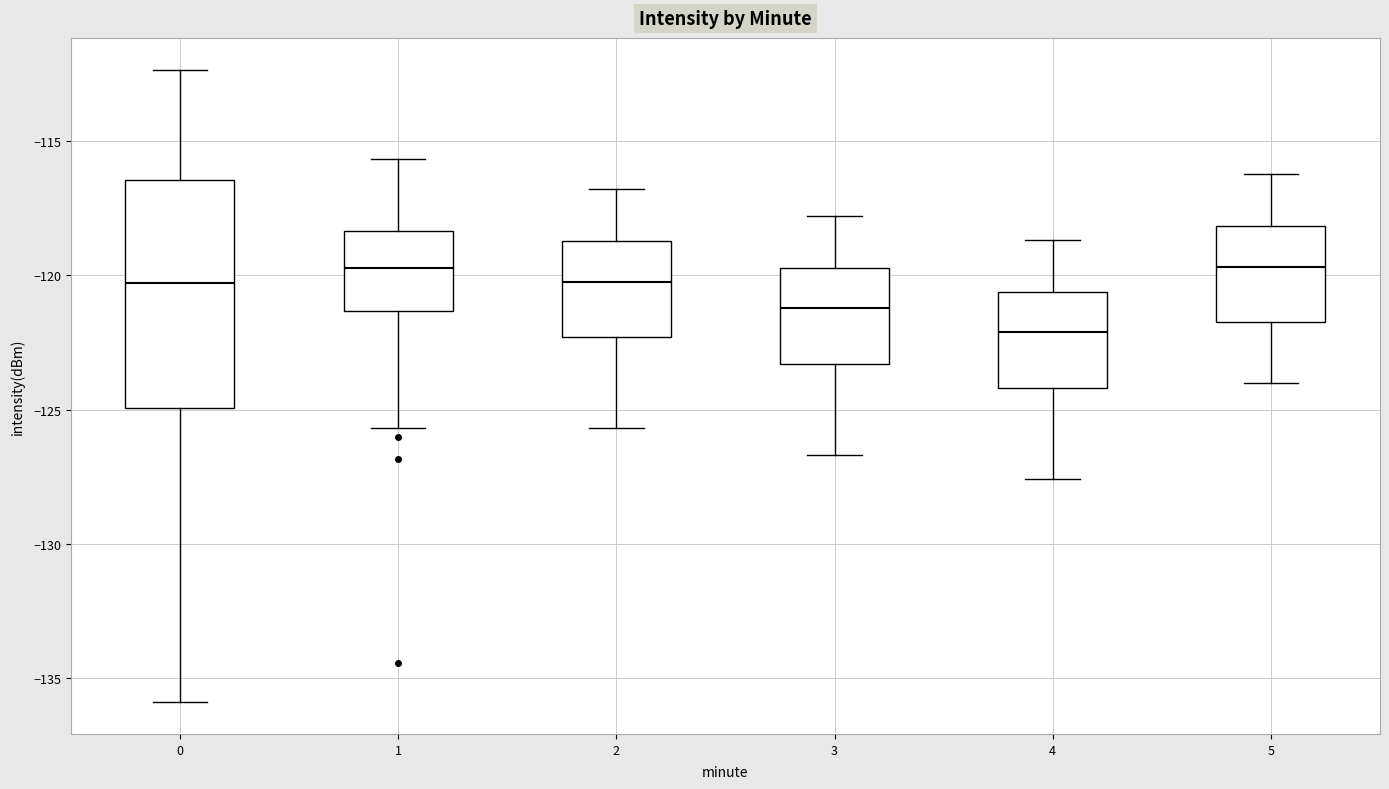

Reading left to right, transcribe this box plot: for each box, give where its median line is, the range the box spans, and where its two whiskers end, as read against the y-axis. The values are not printed on the chart, so give them approximately, as read against the axis.

0: median -120.5, box -125.0 to -116.5, whiskers -136.0 to -112.5
1: median -119.5, box -121.5 to -118.5, whiskers -125.5 to -115.5
2: median -120.0, box -122.5 to -118.5, whiskers -125.5 to -117.0
3: median -121.0, box -123.5 to -119.5, whiskers -126.5 to -118.0
4: median -122.0, box -124.0 to -120.5, whiskers -127.5 to -118.5
5: median -119.5, box -121.5 to -118.0, whiskers -124.0 to -116.0